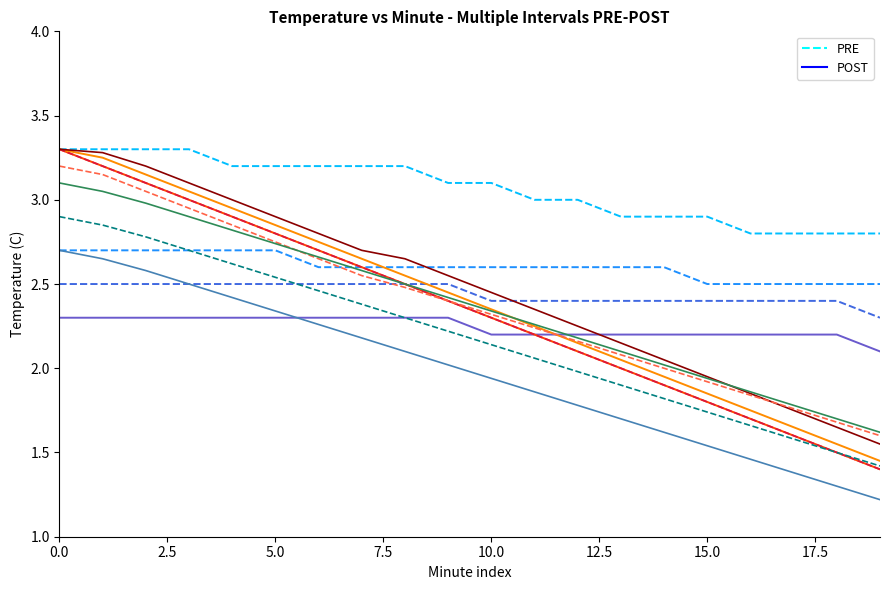

Where is PRE nearest to the value 3?

11